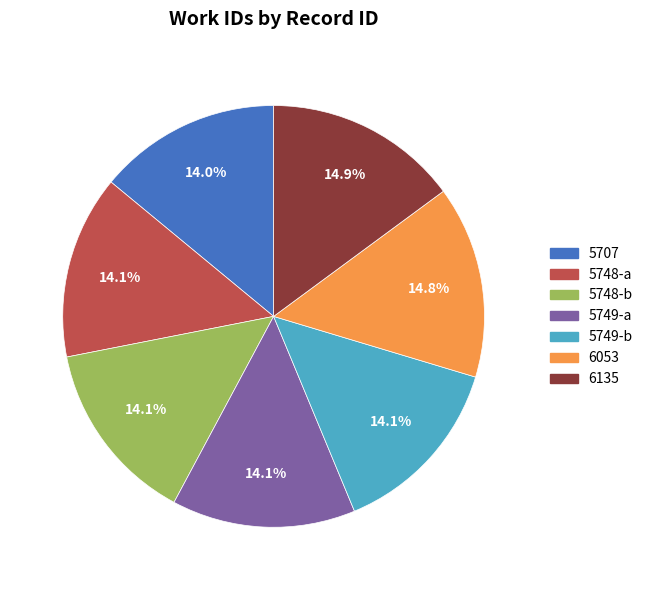

To the nearest percent, what percentage of the pie is 5749-a?

14%